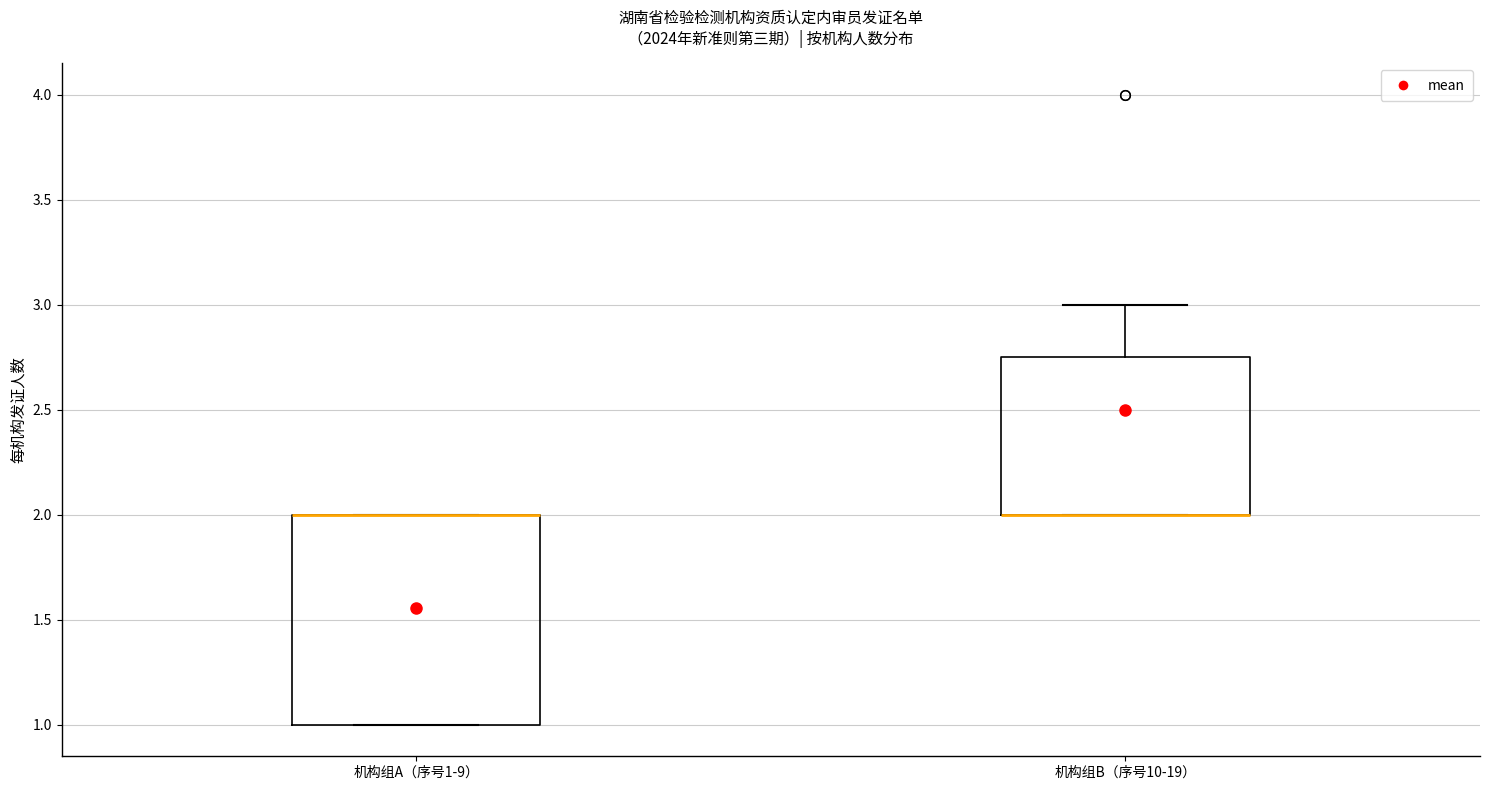

Reading left to right, read every box against the y-axis: the position of its median line, the range the box covers, and the ends of its whiskers. The values are not printed on the chart, so give them approximately, as read against the axis.

机构组A（序号1-9）: median 2.00 (drawn on the box's upper edge), box 1.00 to 2.00, whiskers 1.00 to 2.00
机构组B（序号10-19）: median 2.00 (drawn on the box's lower edge), box 2.00 to 2.75, whiskers 2.00 to 3.00